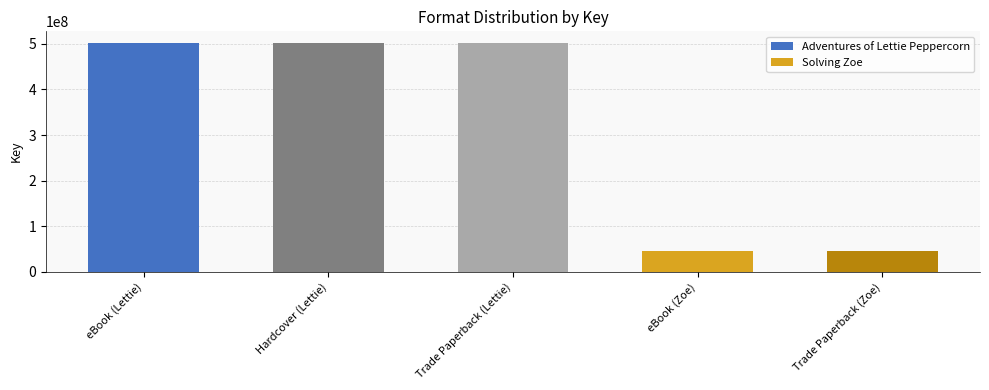

What is the smallest value displayed?

46476499